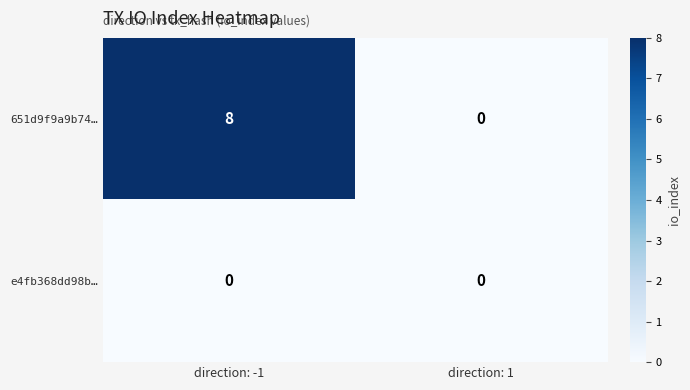

Reading left to right, what are all the values shown in this chart?

651d9f9a9b74…: direction: -1=8	direction: 1=0
e4fb368dd98b…: direction: -1=0	direction: 1=0